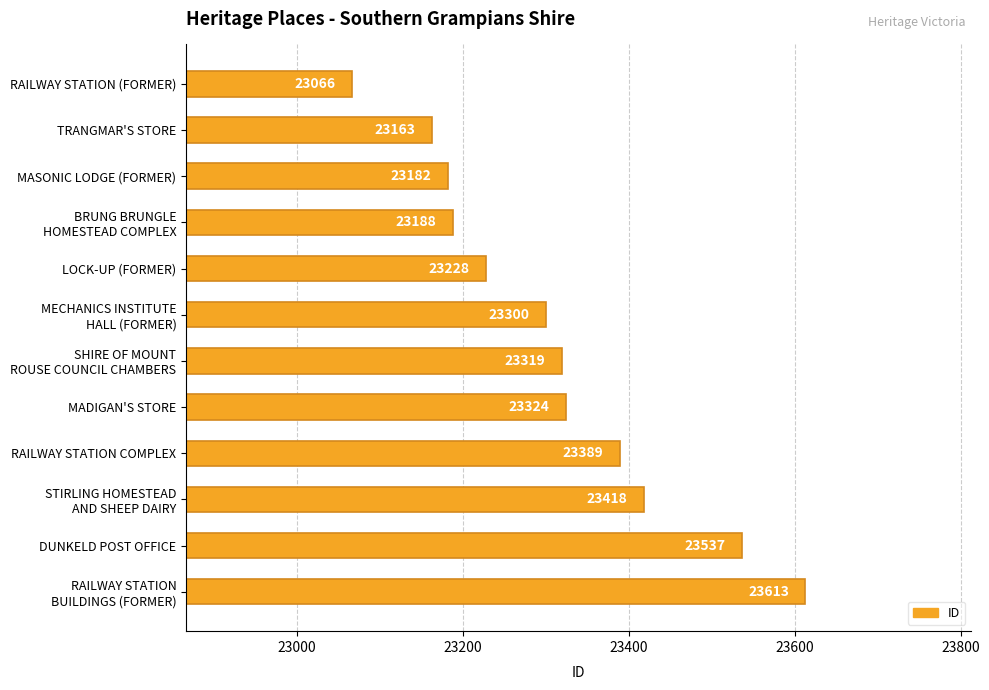

How many series are shown in this chart?

1